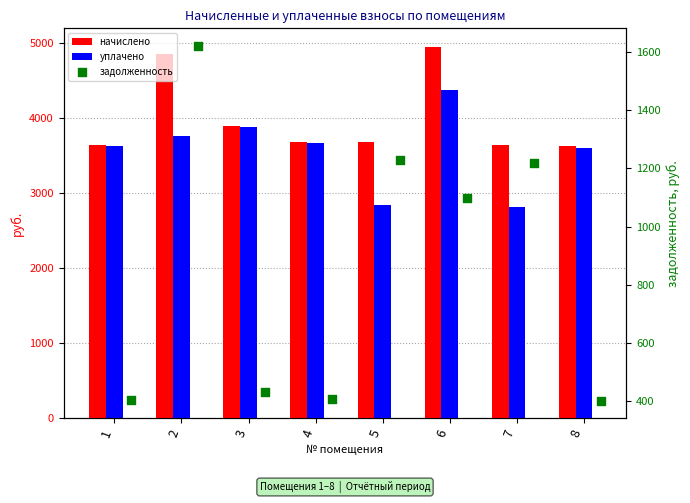

Which series has the widest spread of Y values?

уплачено